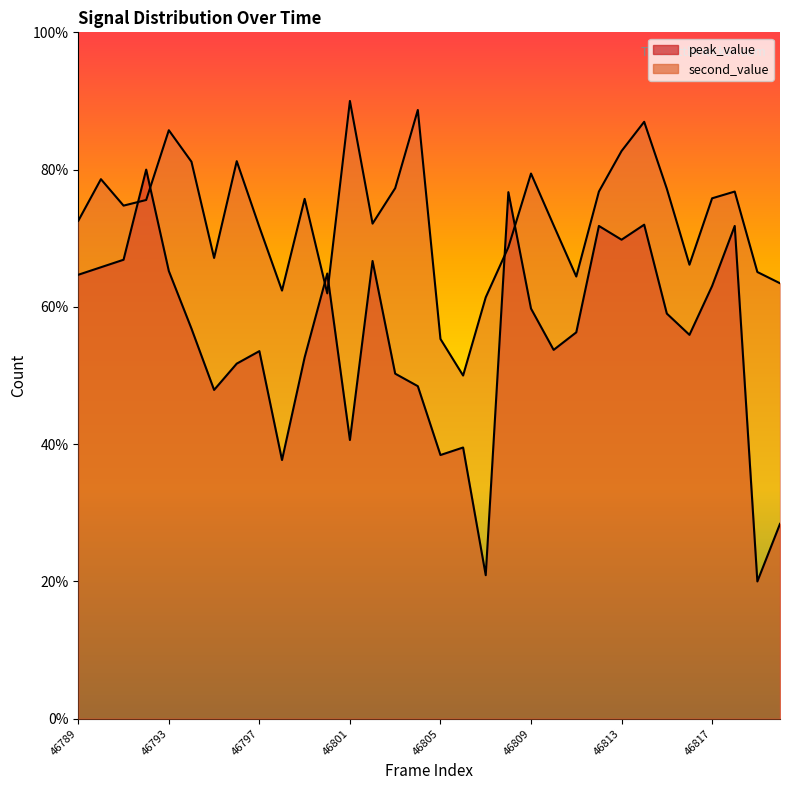

In peak_value, how many points are lower than both neighbors (excluding endpoints)?

9